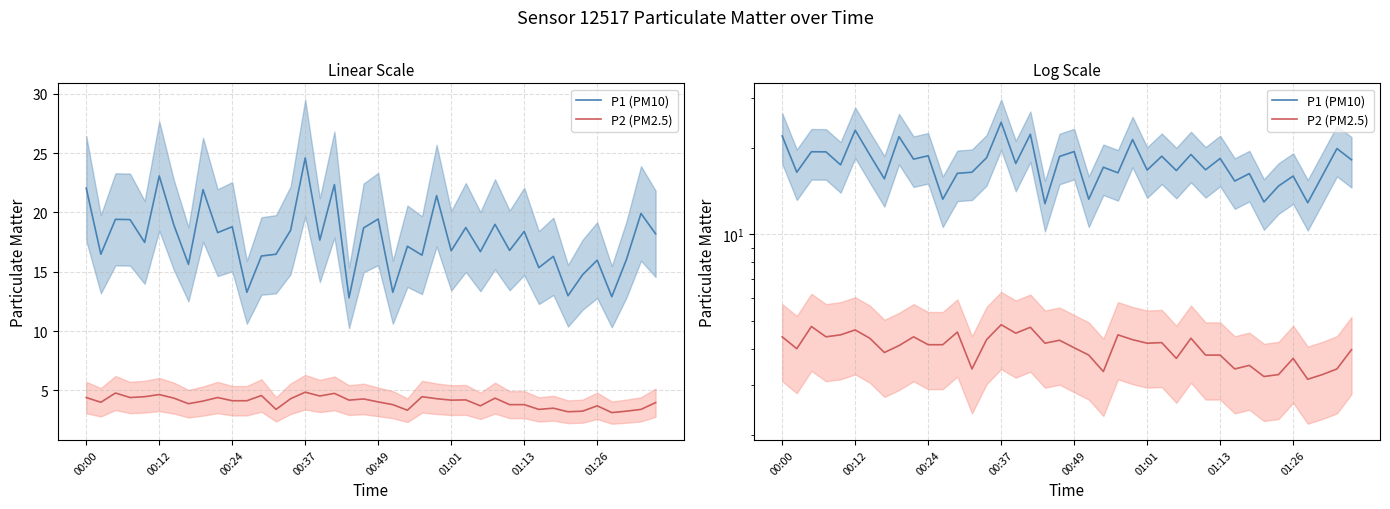

Is it true that P1 (PM10) equals 17.7 at 16?

True